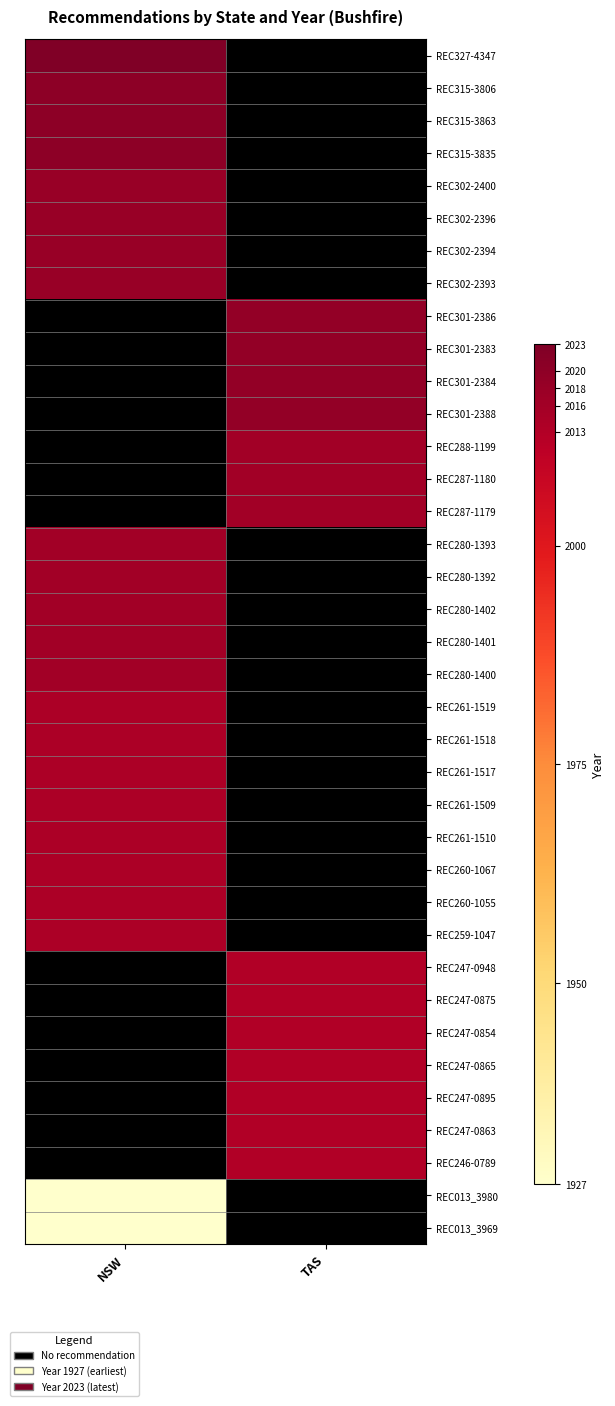

List the series in order of their peak value, lowest first.

REC013_3980, REC013_3969, REC247-0948, REC247-0875, REC247-0854, REC247-0865, REC247-0895, REC247-0863, REC246-0789, REC261-1519, REC261-1518, REC261-1517, REC261-1509, REC261-1510, REC260-1067, REC260-1055, REC259-1047, REC288-1199, REC287-1180, REC287-1179, REC280-1393, REC280-1392, REC280-1402, REC280-1401, REC280-1400, REC302-2400, REC302-2396, REC302-2394, REC302-2393, REC301-2386, REC301-2383, REC301-2384, REC301-2388, REC315-3806, REC315-3863, REC315-3835, REC327-4347